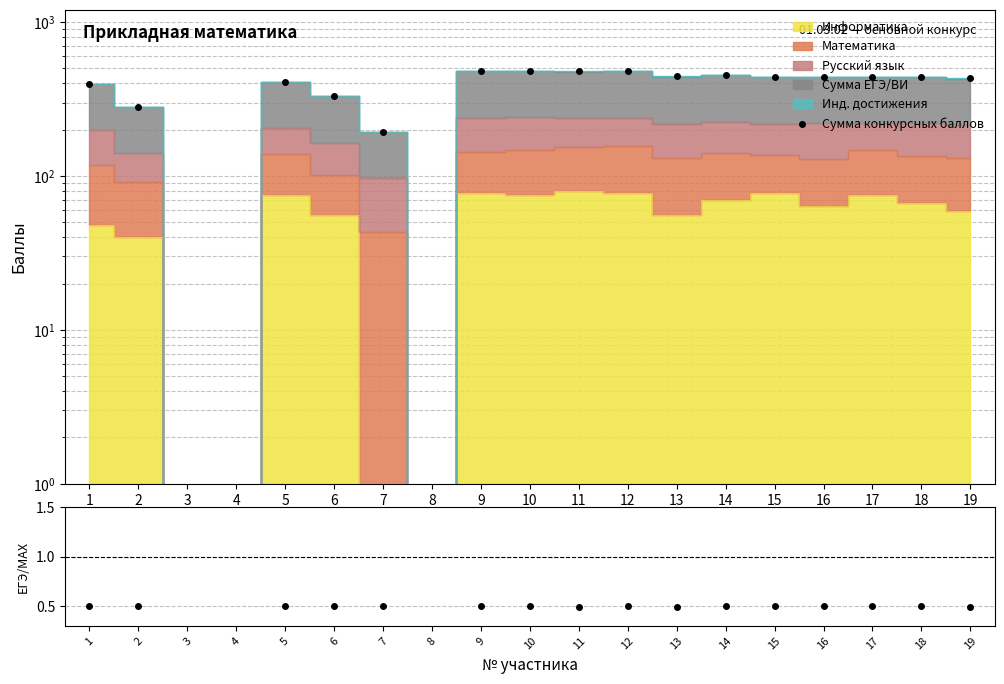

Between 1 and 3, which series saw the biggest shift?

Сумма конкурсных баллов